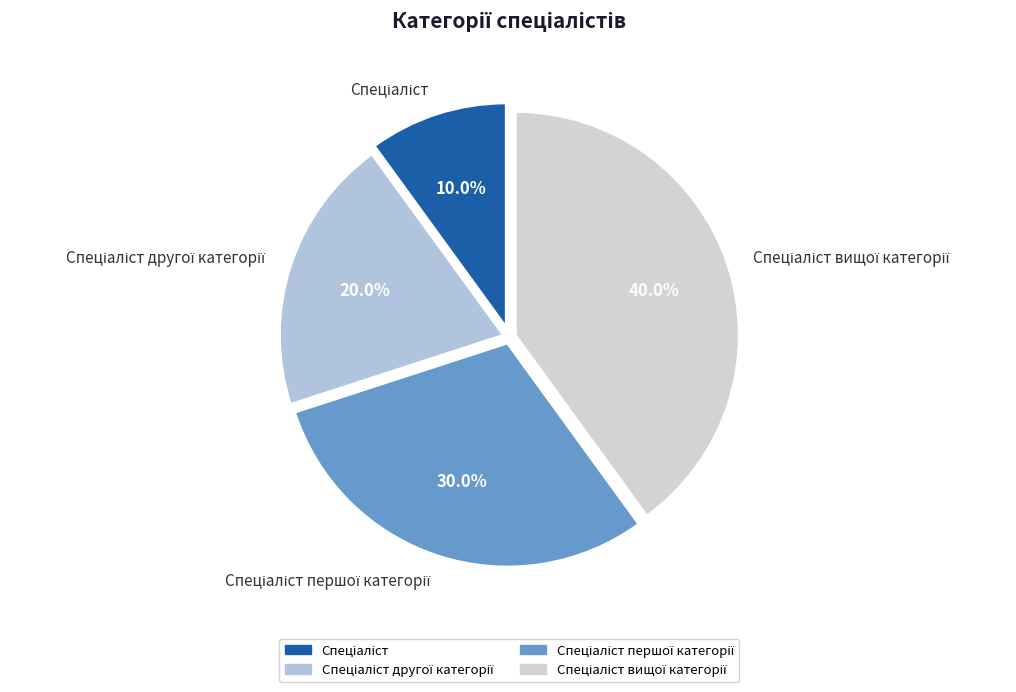

Is there a majority slice in this chart?

No